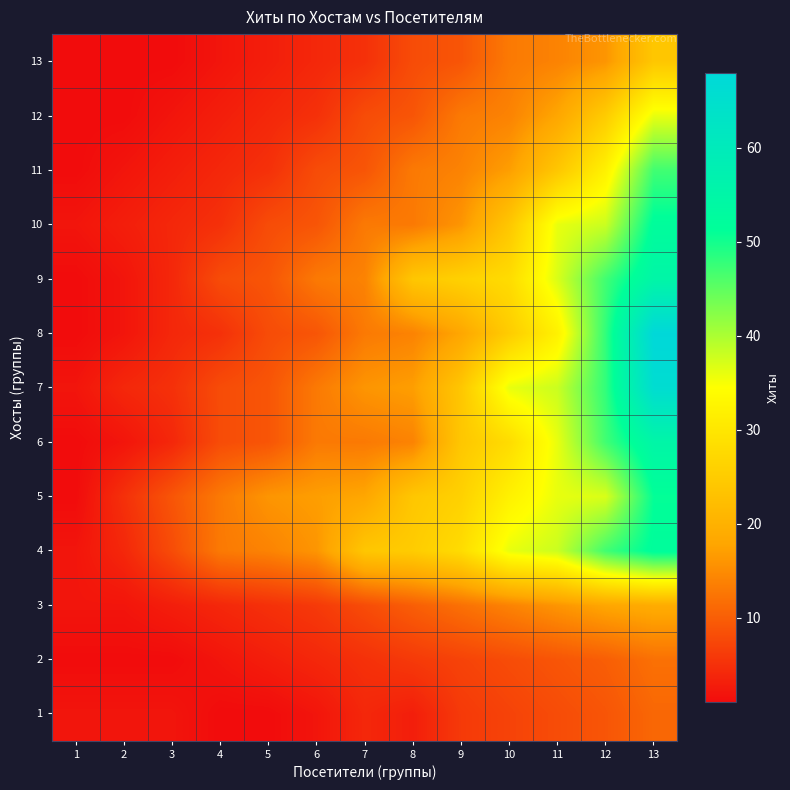

What is the spread (max minus min) of values at 6?

15